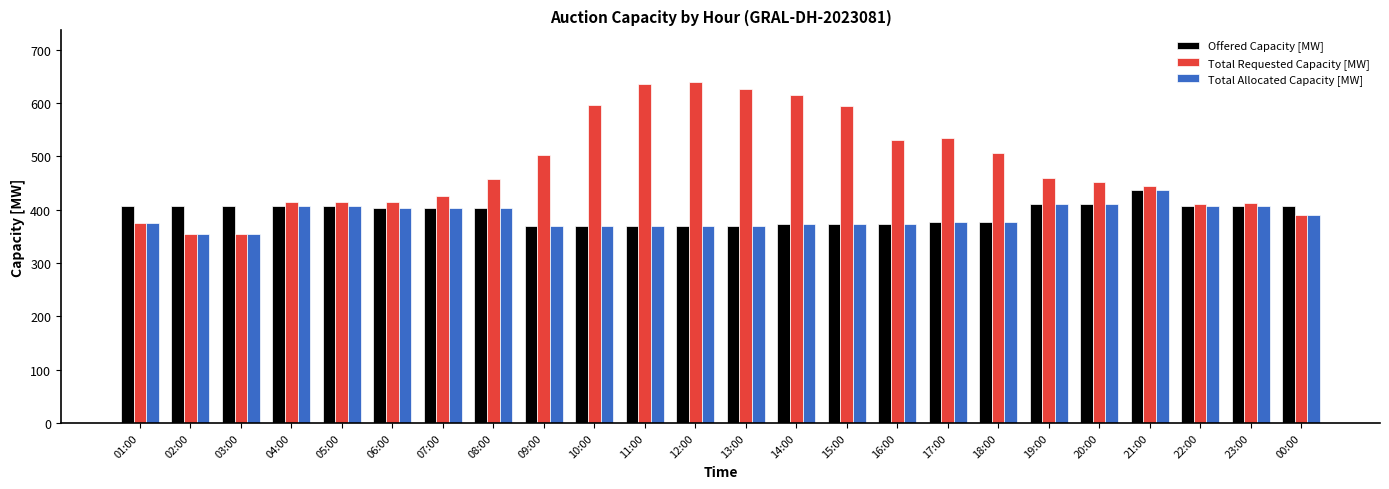

What is the sum of all Total Requested Capacity [MW] values?

11559